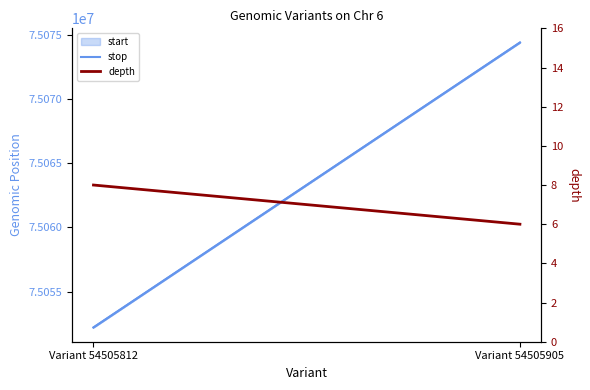

What is the difference between the maximum and minimum values in the depth series?

2